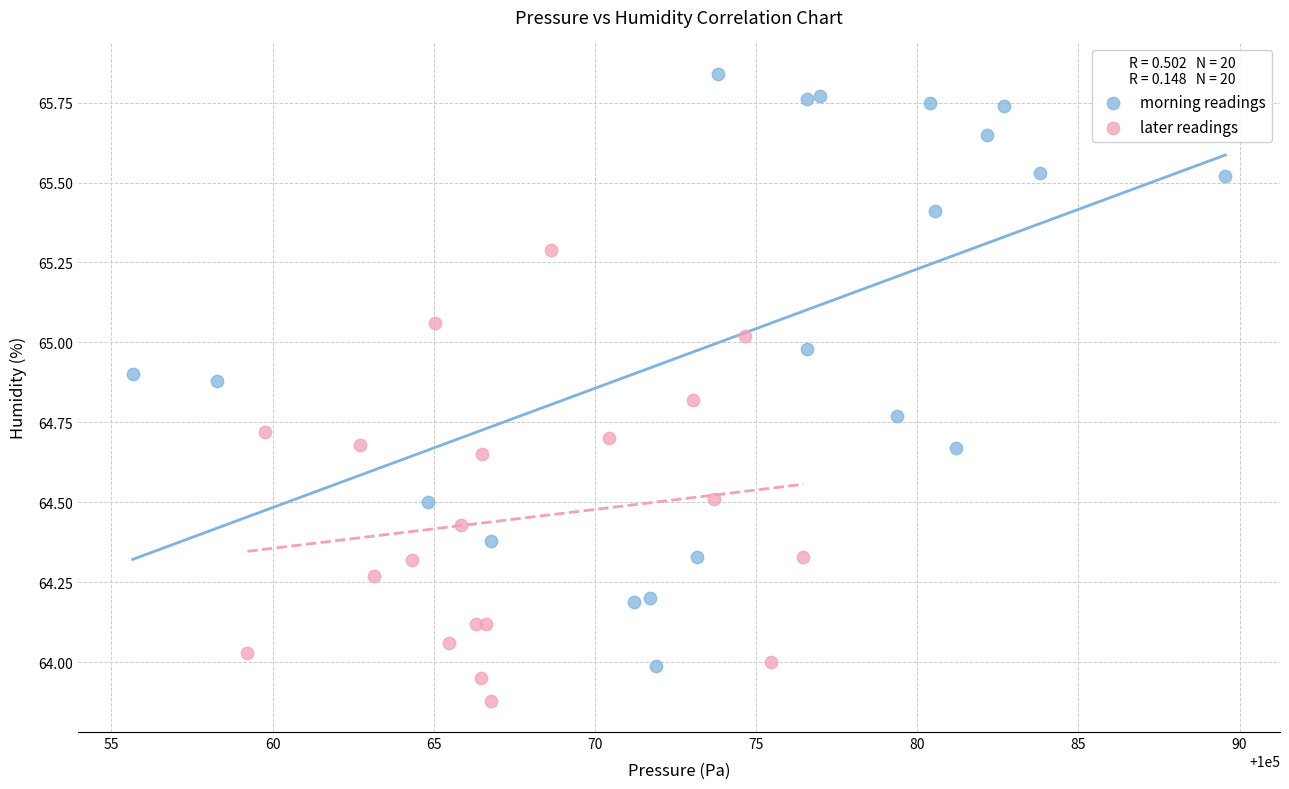

Which series contains the highest Y value?

morning readings